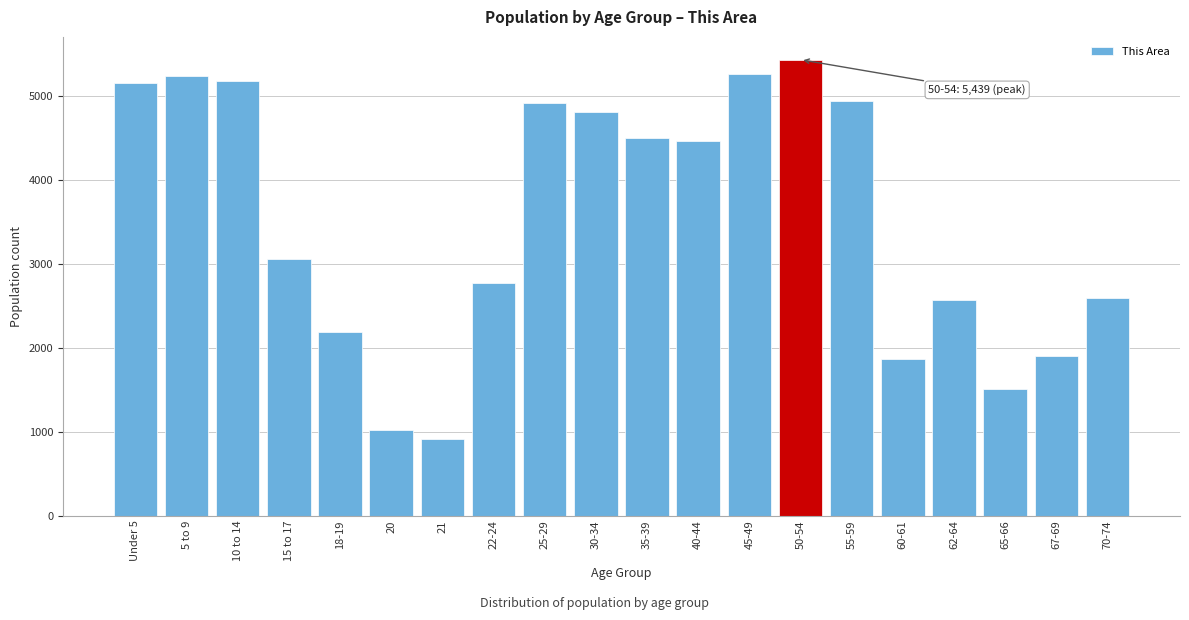

At which label is the value closest to 3176?

15 to 17